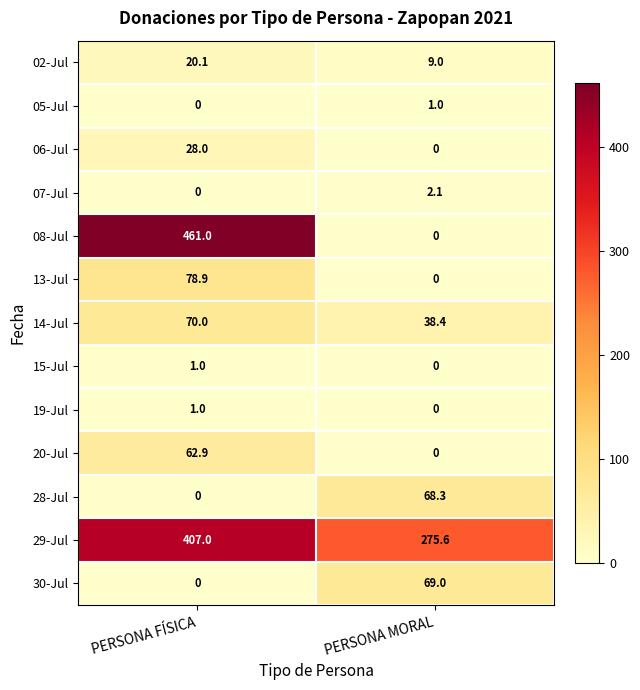

What is the difference between the 28-Jul values at PERSONA MORAL and PERSONA FÍSICA?

68.3